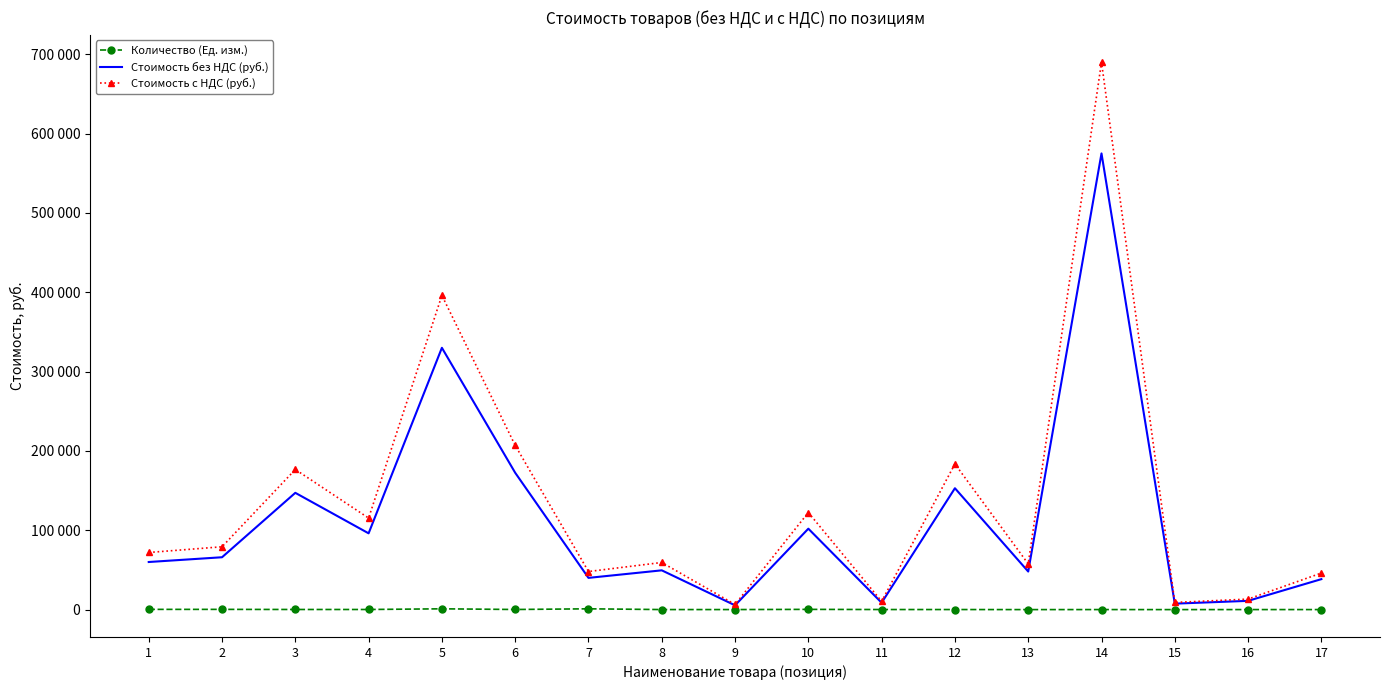

True or false: Стоимость без НДС (руб.) and Стоимость с НДС (руб.) intersect in this chart.

False